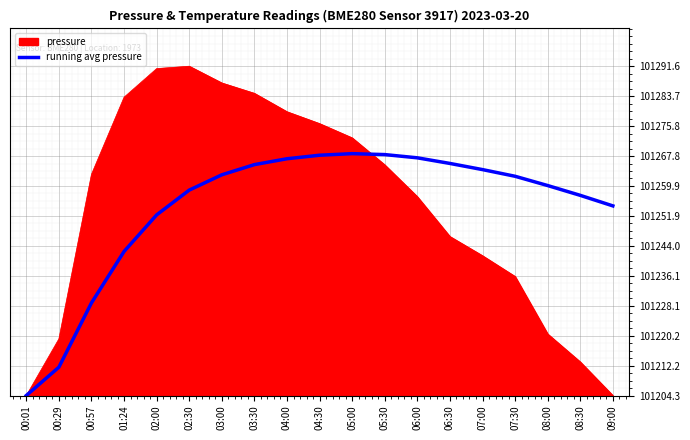

Does the chart display data point markers on the line(s)?

No